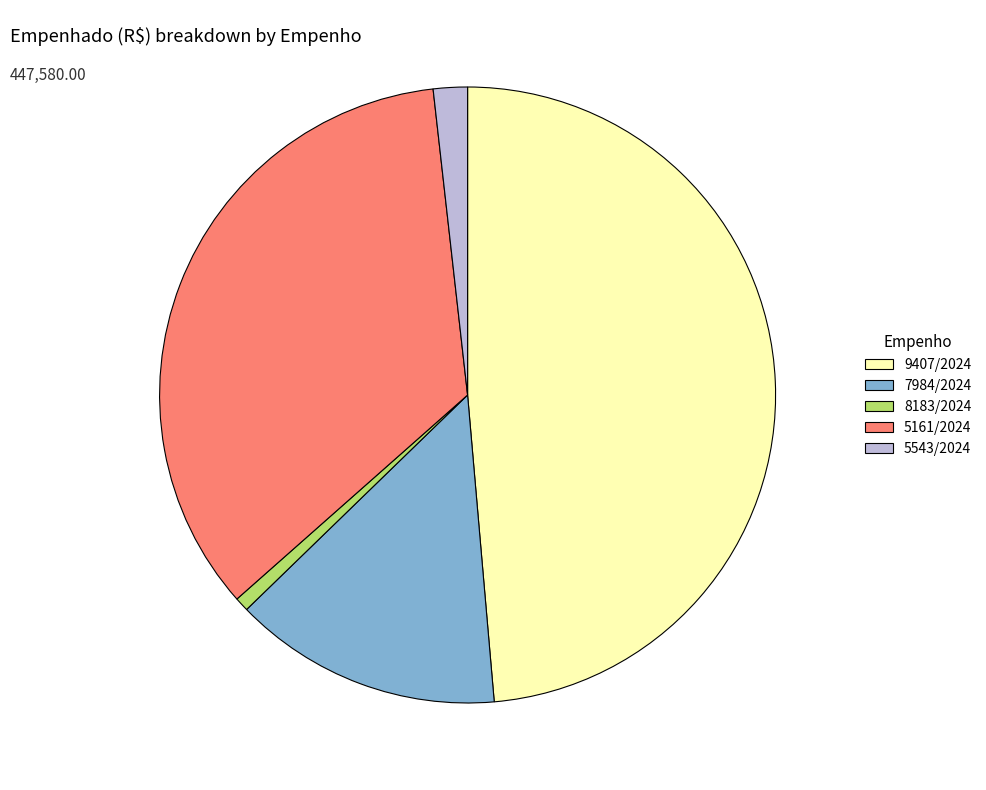

Which slice is the smallest?

8183/2024